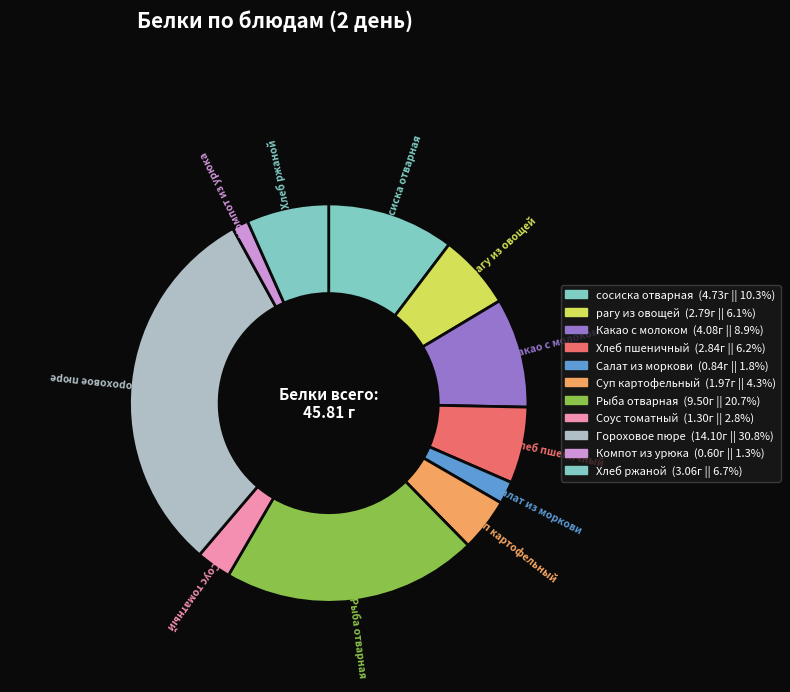

Count the number of slices in the pie.

11